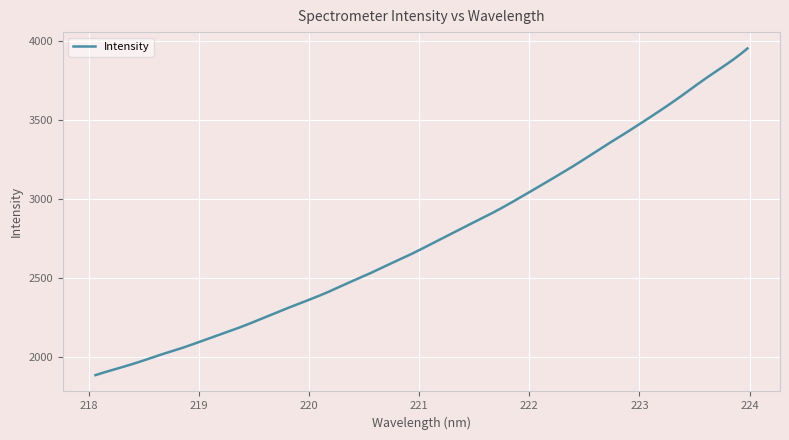

What is the maximum value shown in the chart?

3955.7